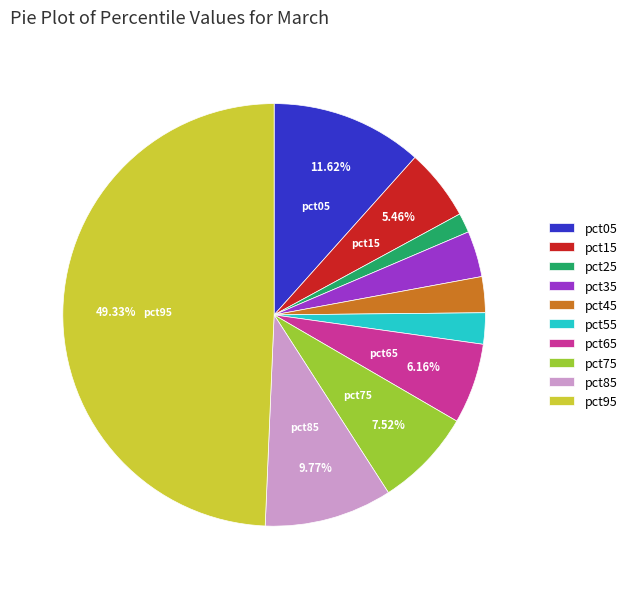

Which category has the smallest portion of the pie?

pct25